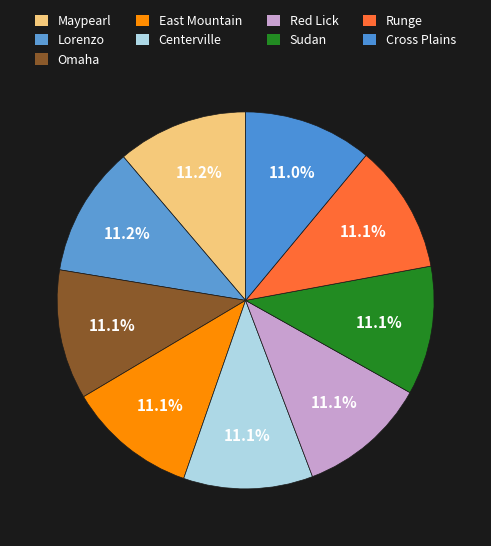

Count the number of slices in the pie.

9